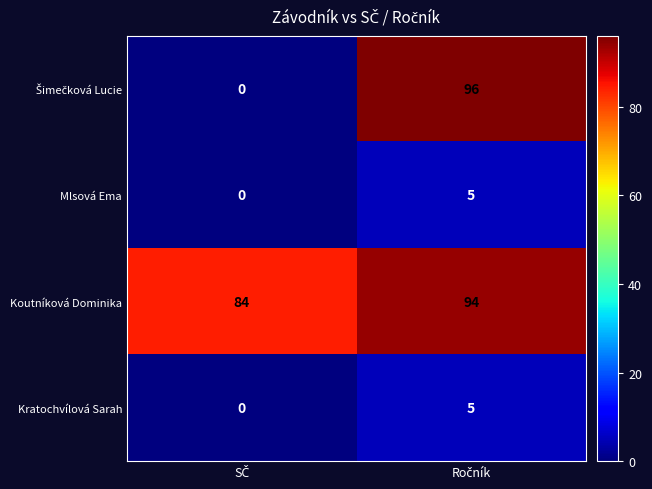

What is the sum of all Koutníková Dominika values?

178